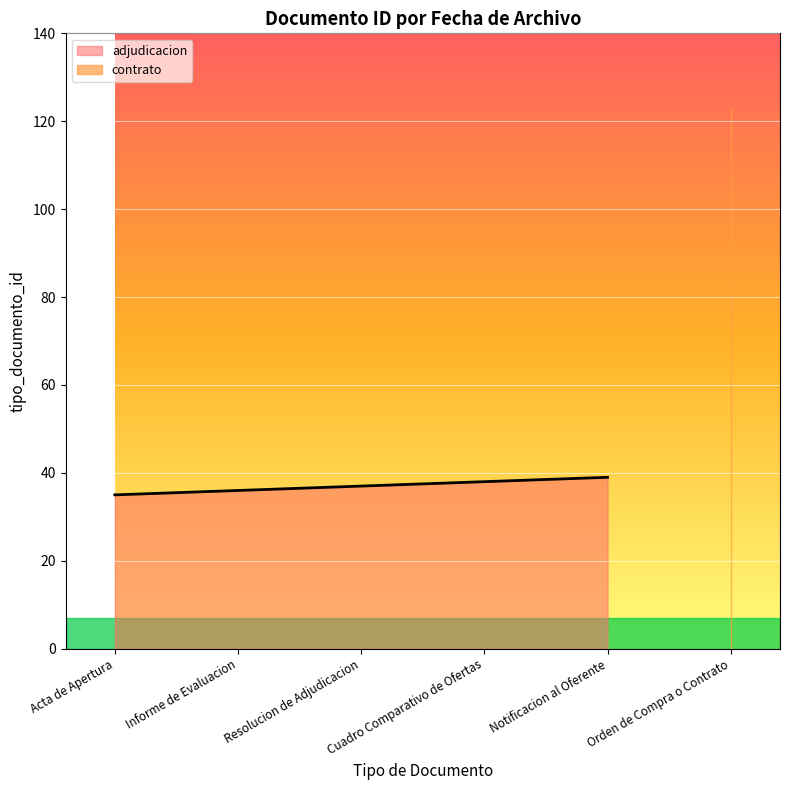

Is it true that adjudicacion equals 14 at Informe de Evaluacion?

False